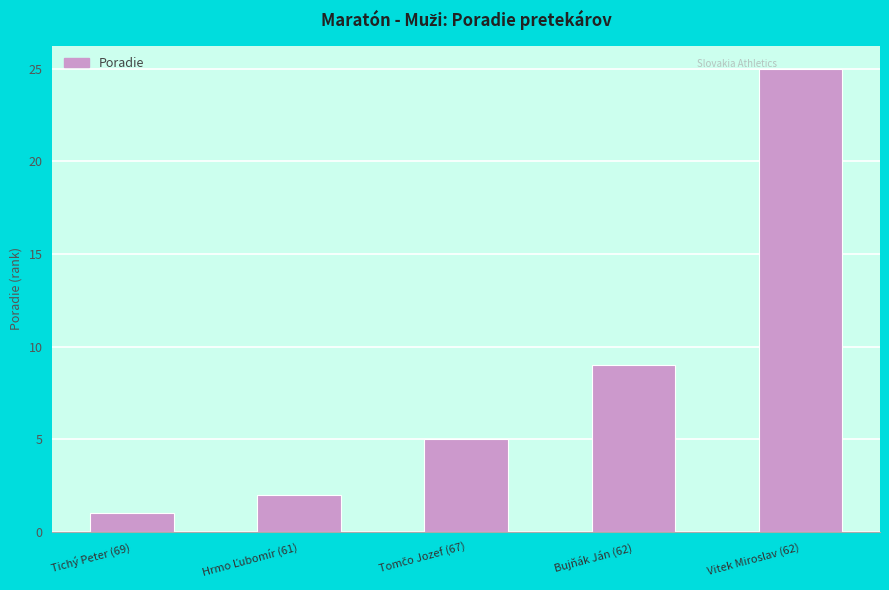

Reading left to right, what are all the values shown in this chart?

1	2	5	9	25